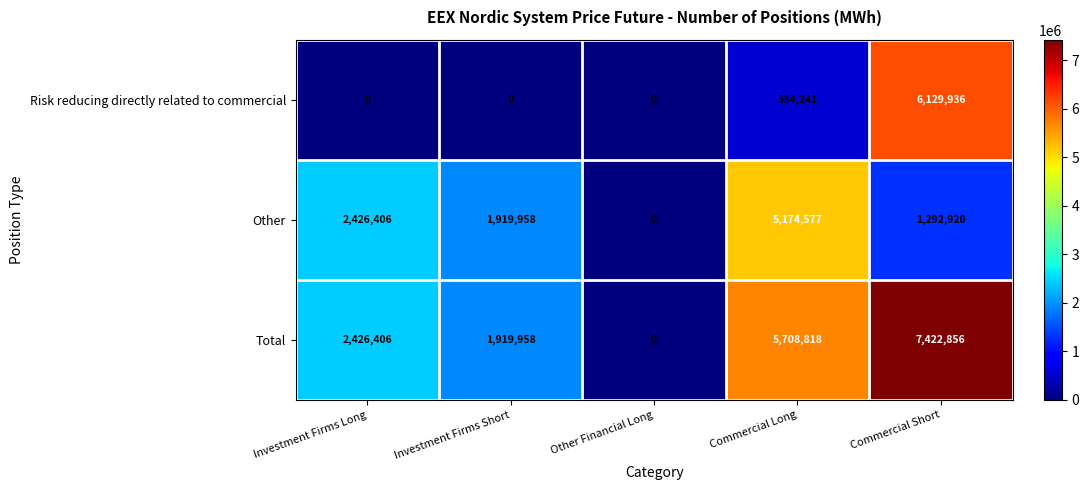

What is the sum of the Risk reducing directly related to commercial values at Commercial Short and Investment Firms Short?

6129936